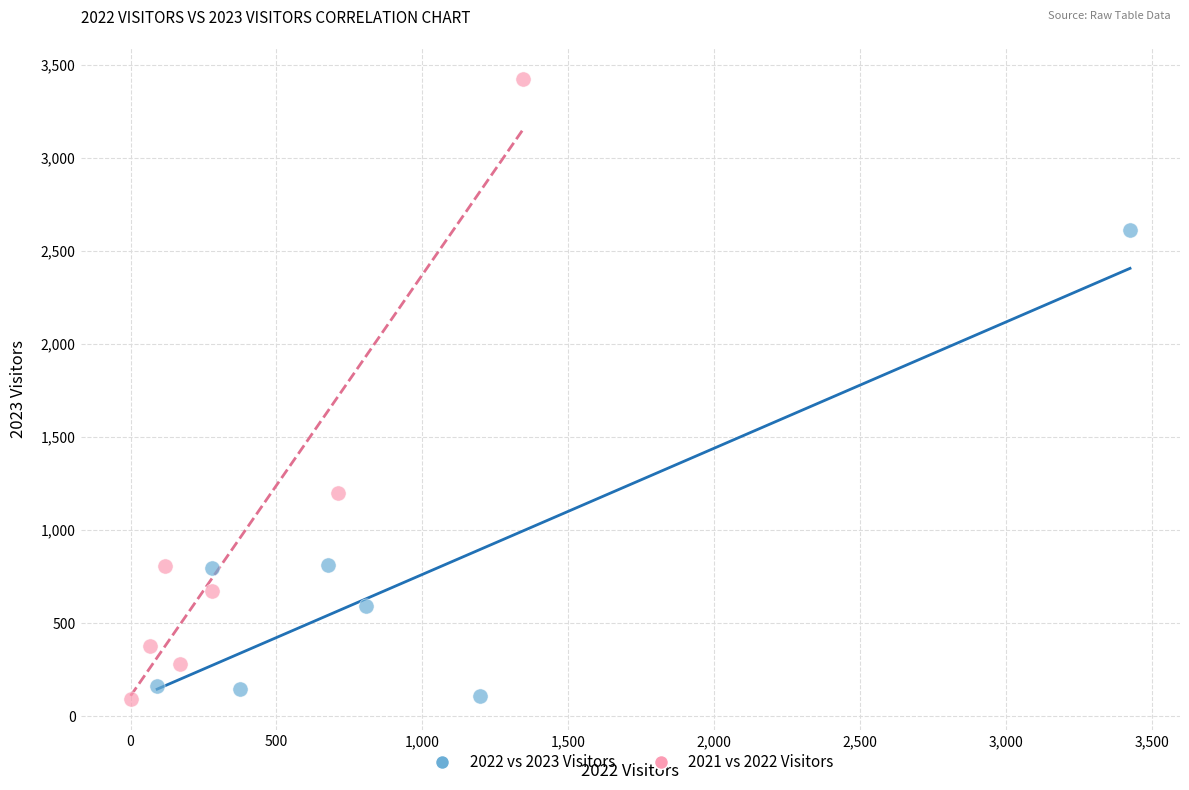

Which series reaches the maximum Y coordinate?

2021 vs 2022 Visitors